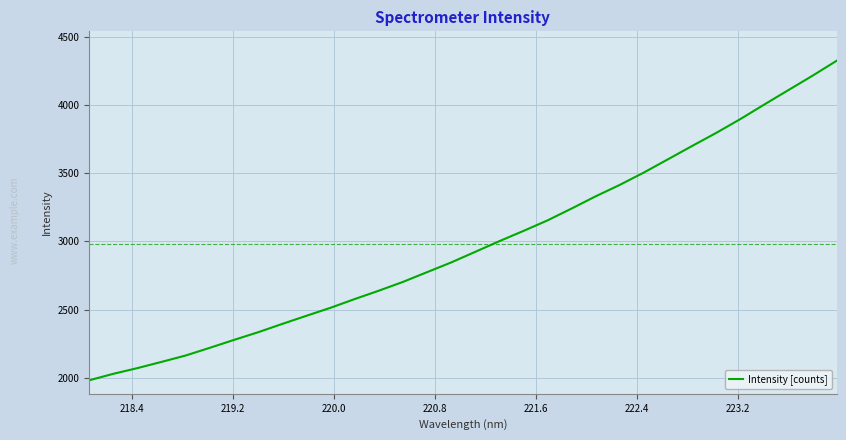

What is the minimum value shown in the chart?

1983.3